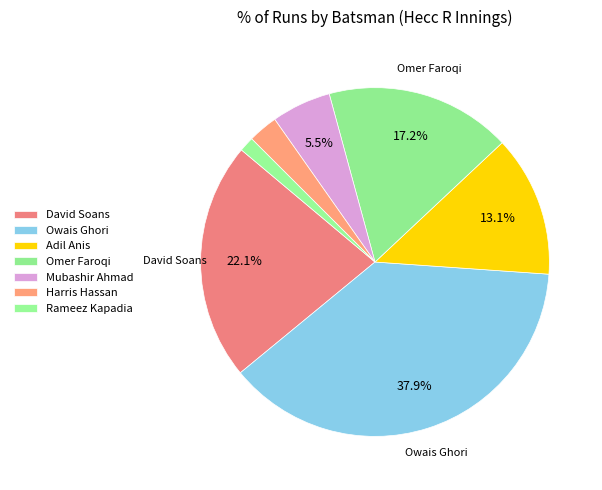

How many segments does this pie chart have?

7